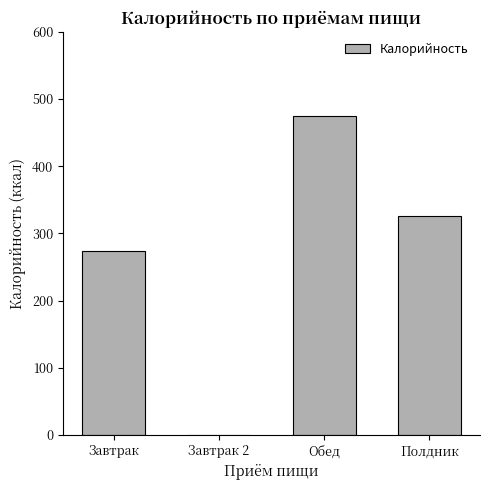

Count the number of values greater than 325.

2